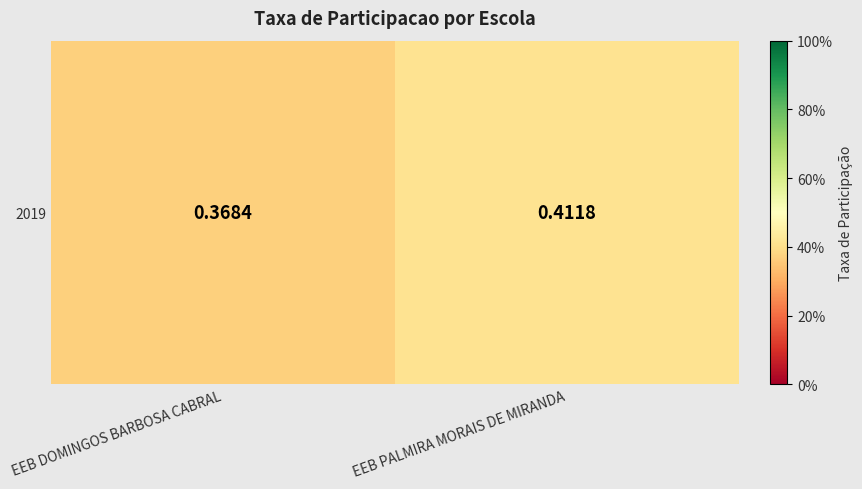

Which label corresponds to the smallest value in the chart?

EEB DOMINGOS BARBOSA CABRAL